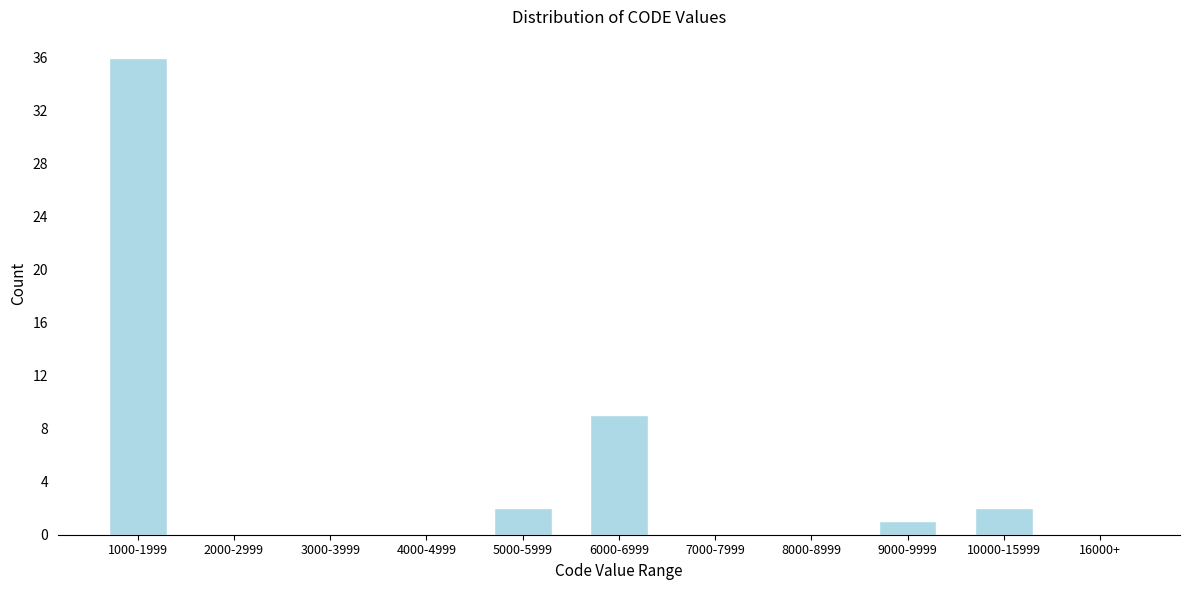

Reading right to left, what are all the values shown in this chart?

16000+=0	10000-15999=2	9000-9999=1	8000-8999=0	7000-7999=0	6000-6999=9	5000-5999=2	4000-4999=0	3000-3999=0	2000-2999=0	1000-1999=36